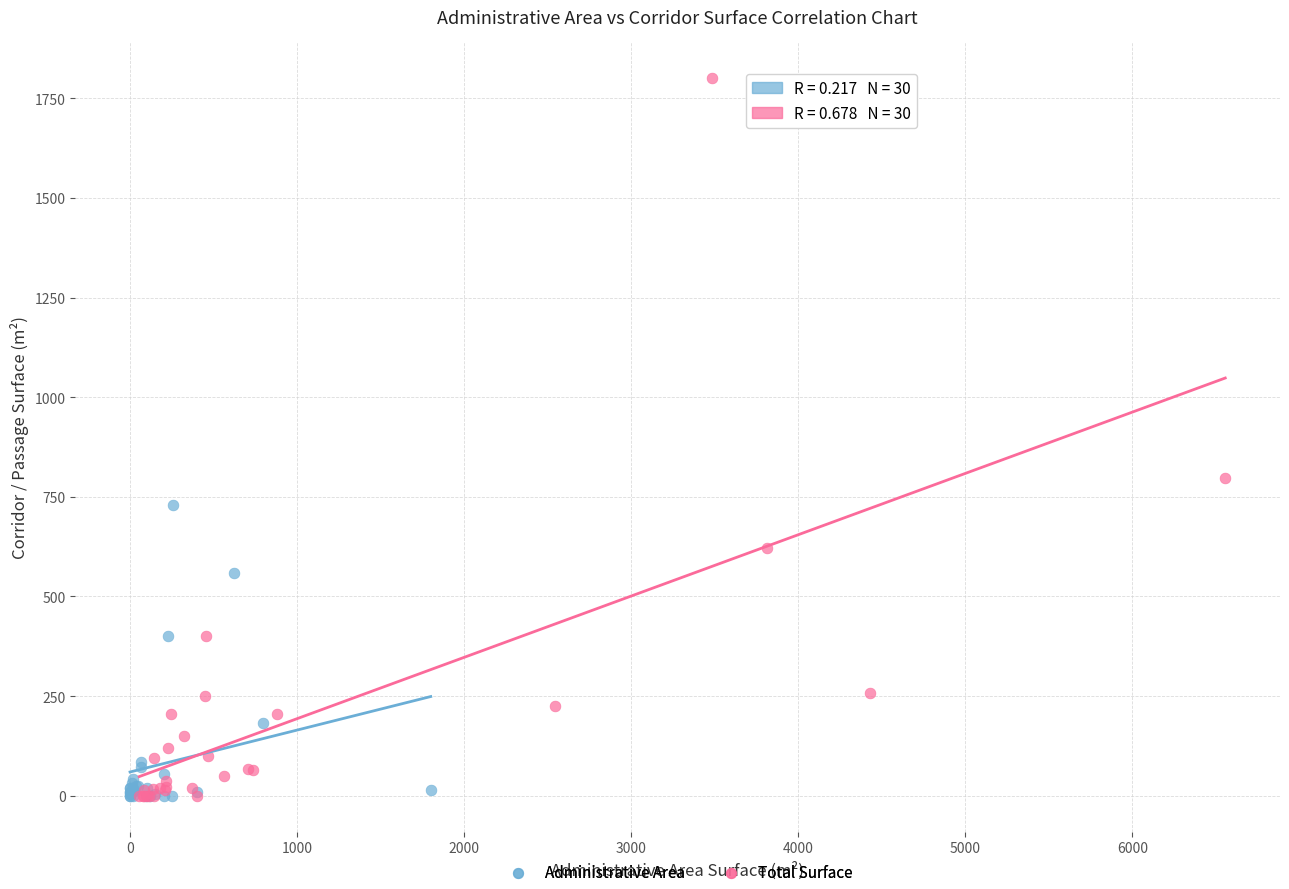

Which series reaches the maximum Y coordinate?

Total Surface